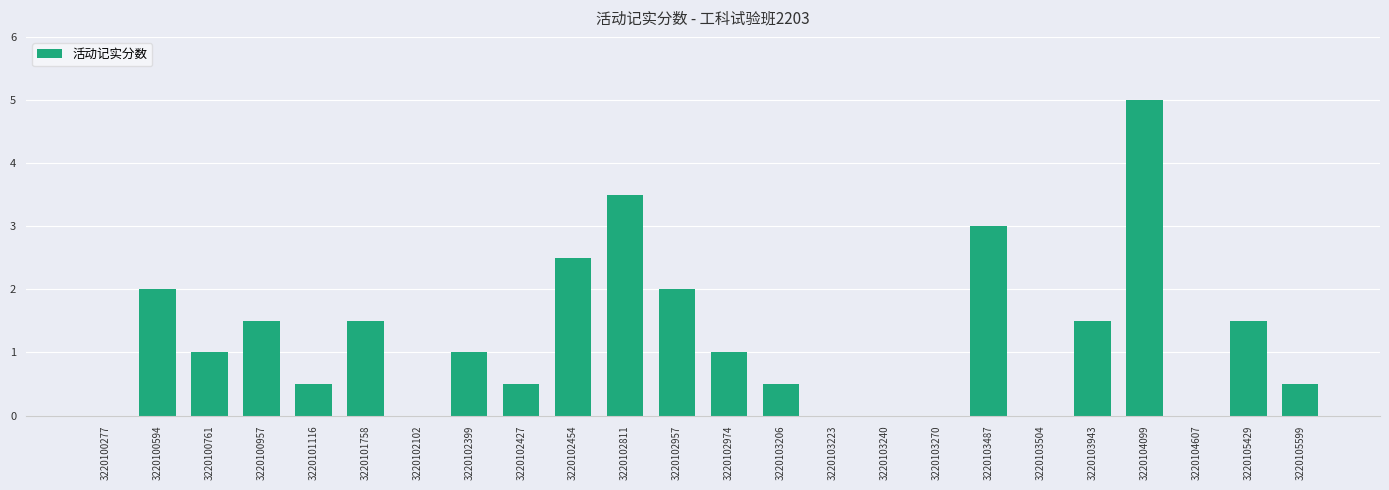

The value at 3220100277 is 3.4. True or false?

False